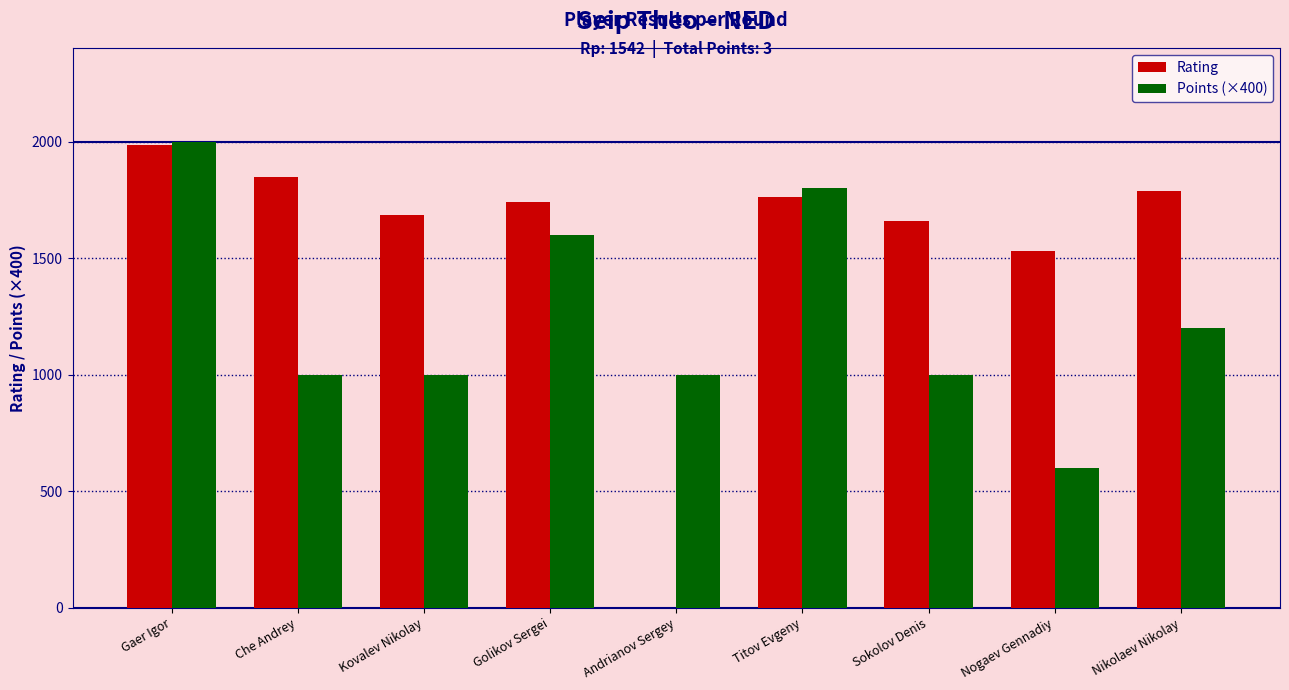

Does the chart contain stacked bars?

No